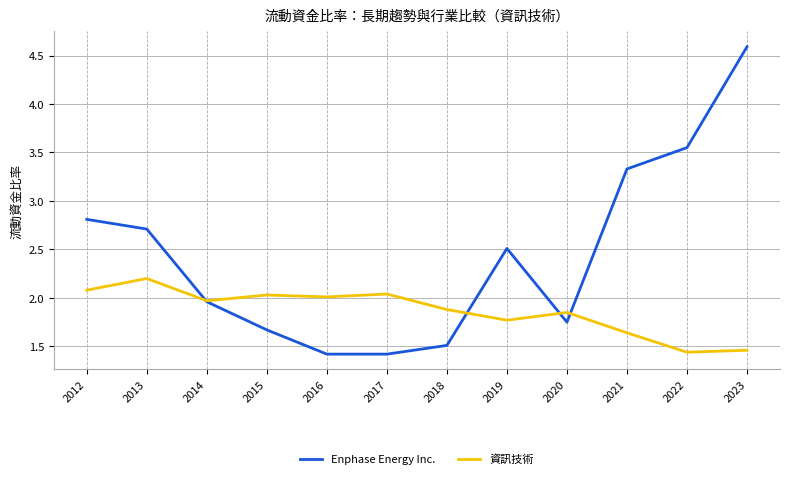

Read the Enphase Energy Inc. value at 2019.

2.5